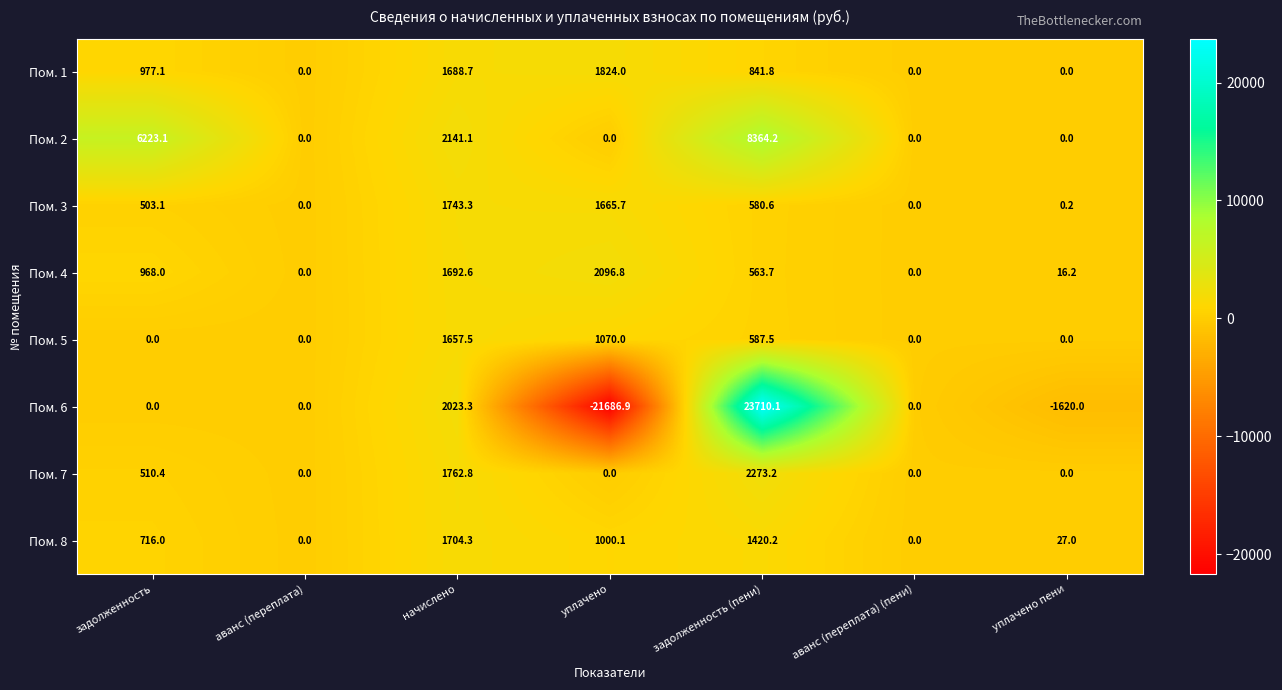

Where does the Пом. 4 series first go above 563?

задолженность